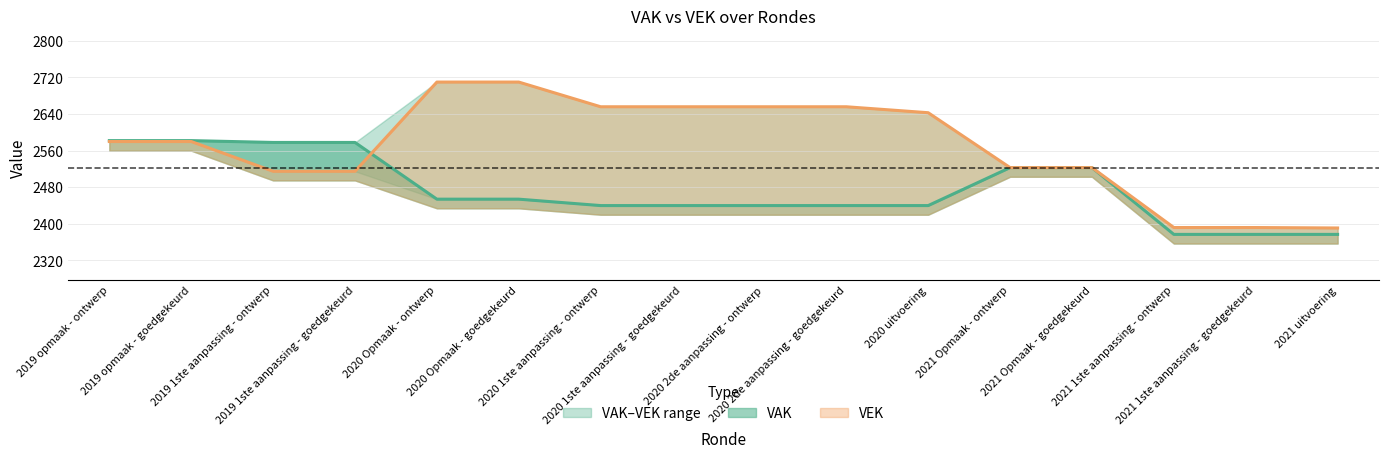

Between 2019 opmaak - ontwerp and 2019 1ste aanpassing - goedgekeurd, which is larger?

2019 opmaak - ontwerp